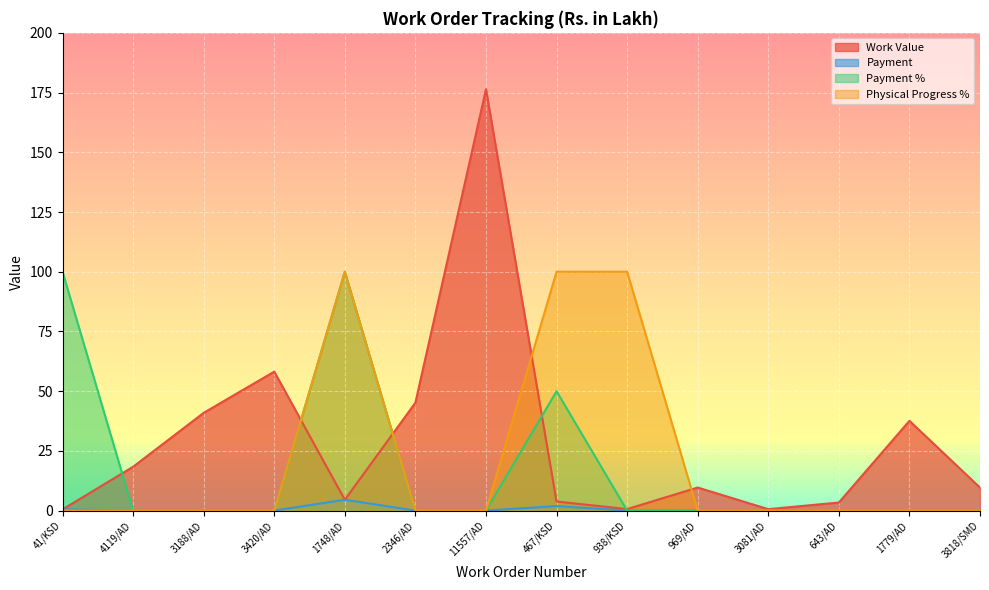

What are all the series names shown in the legend?

Work Value, Payment, Payment %, Physical Progress %